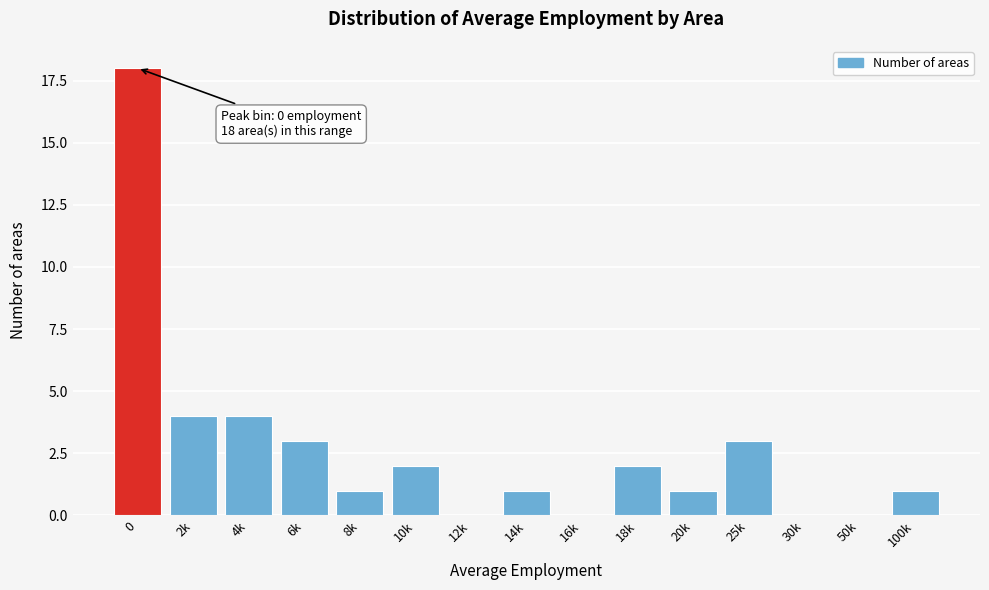

Reading right to left, extract all data points from this chart.

100k=1	50k=0	30k=0	25k=3	20k=1	18k=2	16k=0	14k=1	12k=0	10k=2	8k=1	6k=3	4k=4	2k=4	0=18